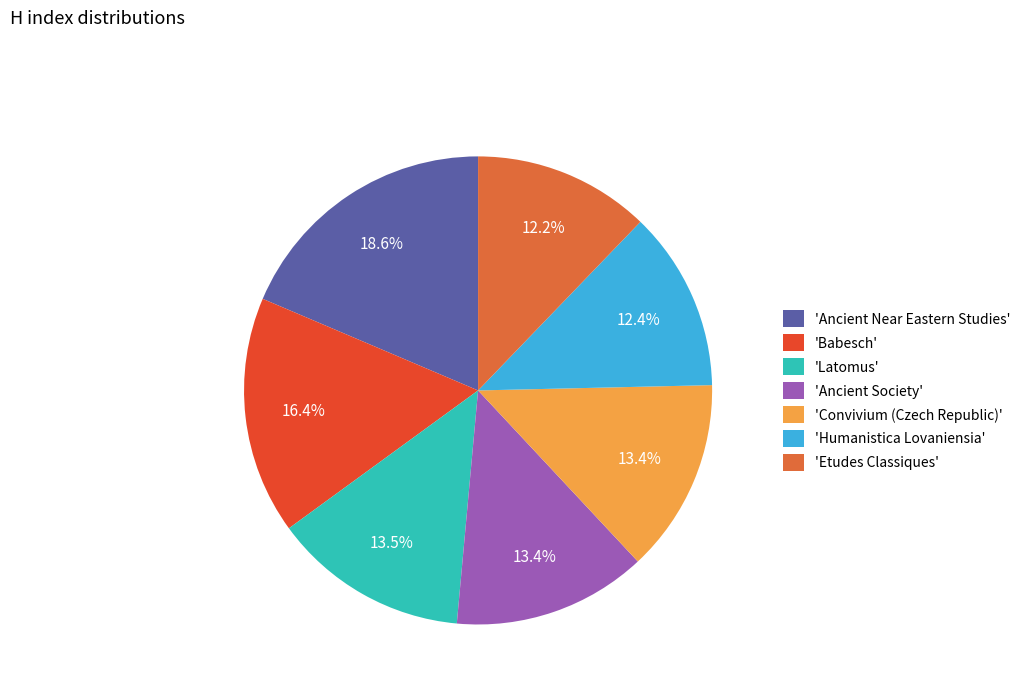

How many segments does this pie chart have?

7